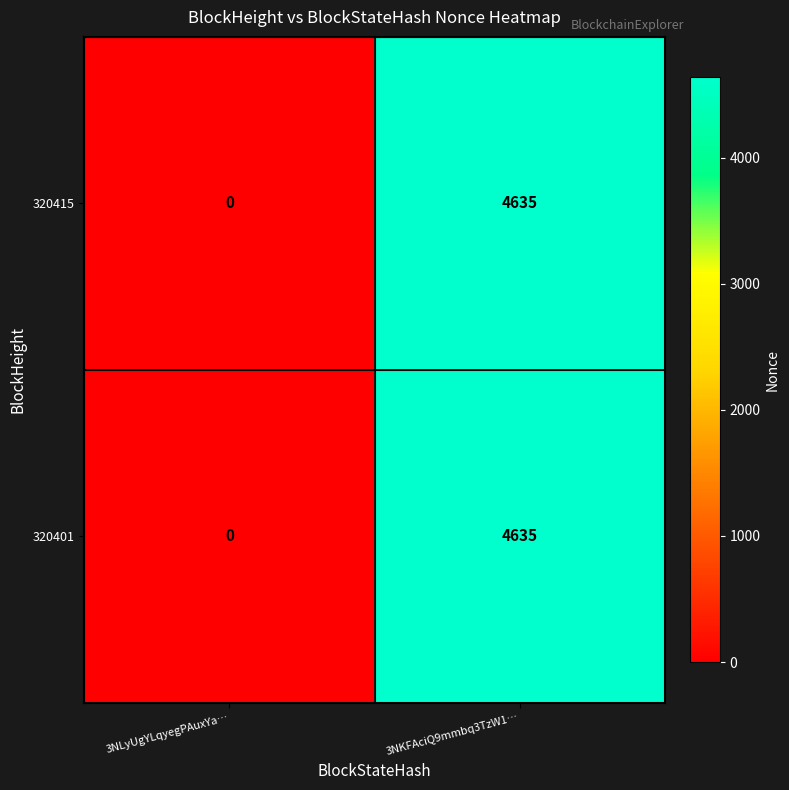

True or false: 320401 has a value of 2530 at 3NKFAciQ9mmbq3TzW1….

False